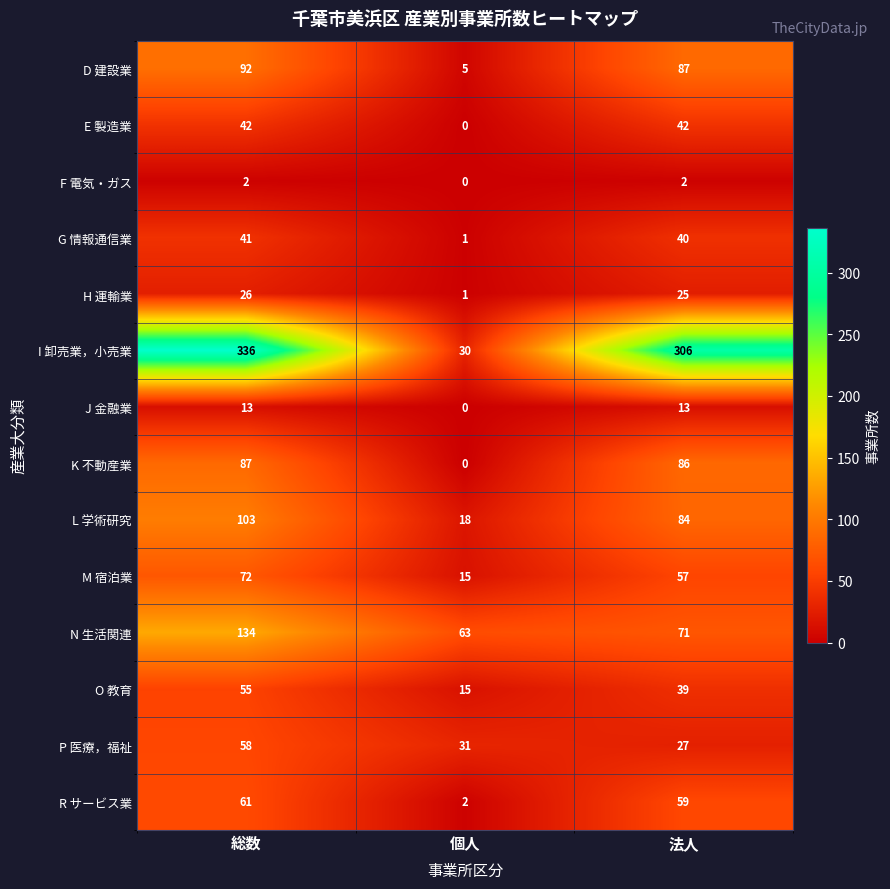

At which label does I 卸売業，小売業 first exceed 306?

総数